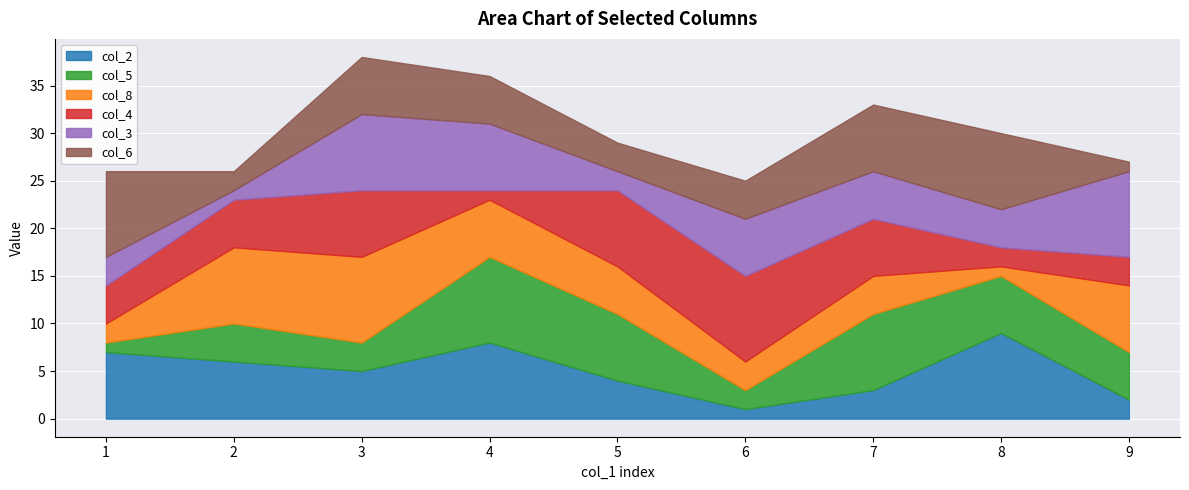

What is the minimum value shown in the chart?

1